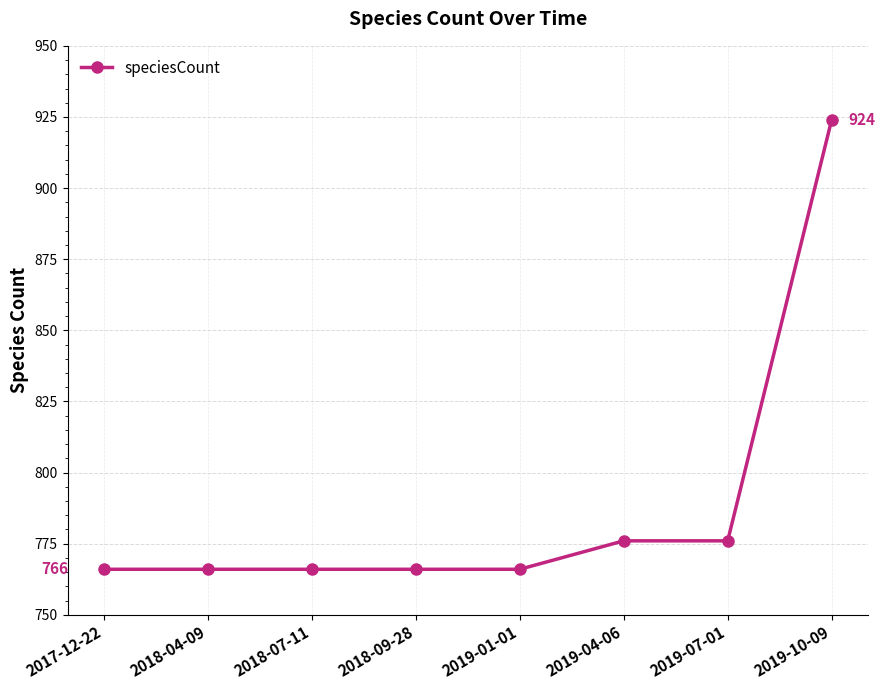

Does the chart have visible grid lines?

Yes